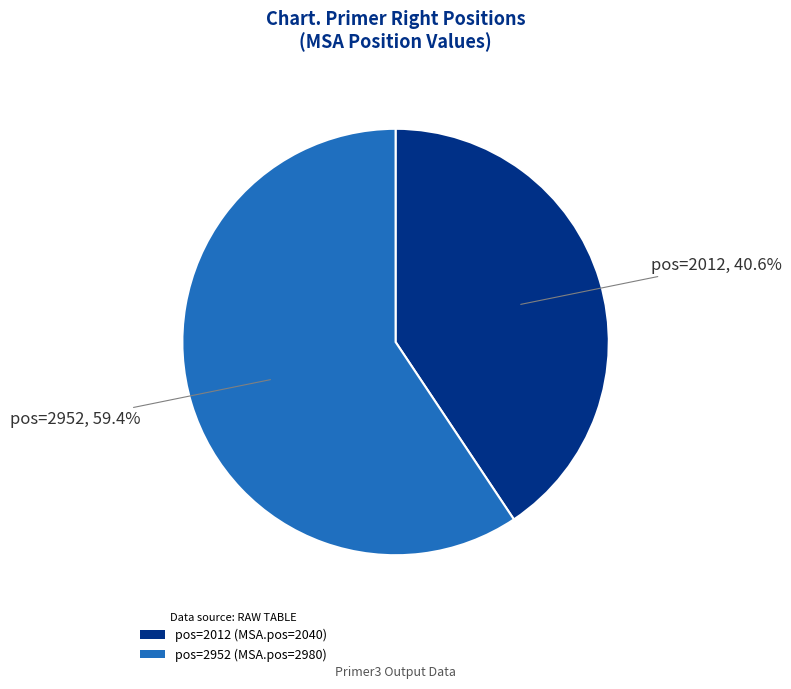

Rank the categories by value from highest to lowest.

pos=2952 (MSA.pos=2980), pos=2012 (MSA.pos=2040)